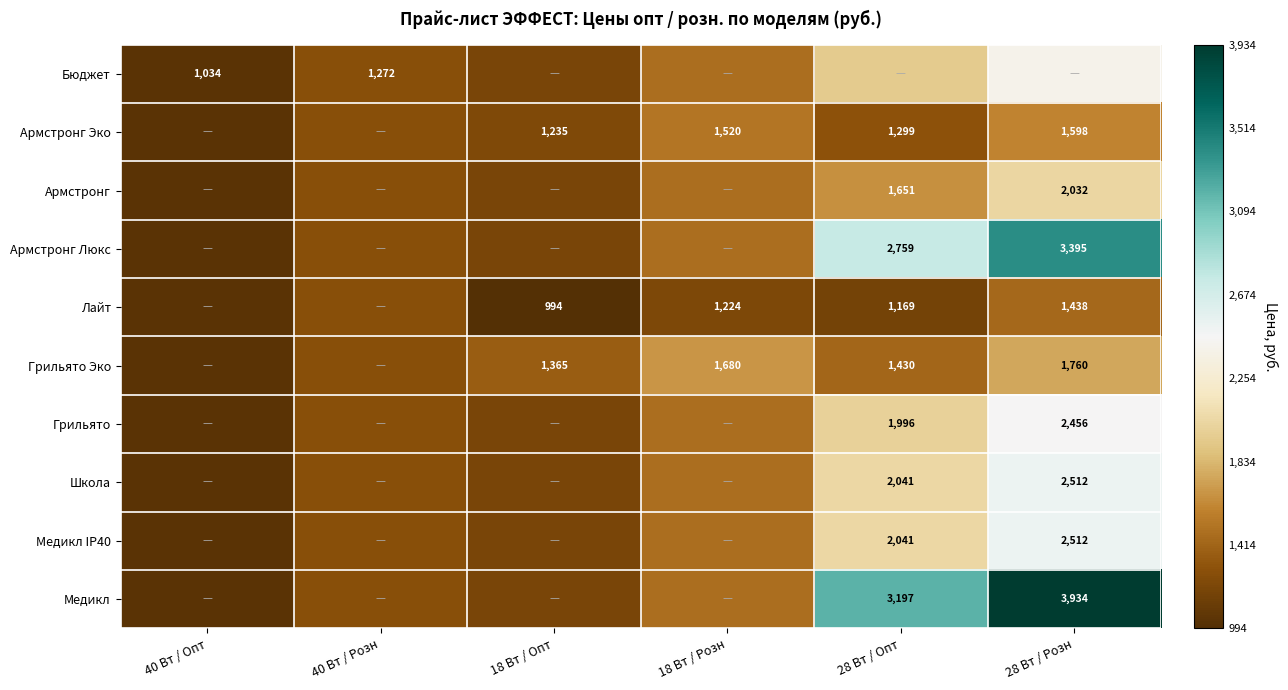

What is the approximate value of Армстронг Эко at 40 Вт / Опт?

1033.5